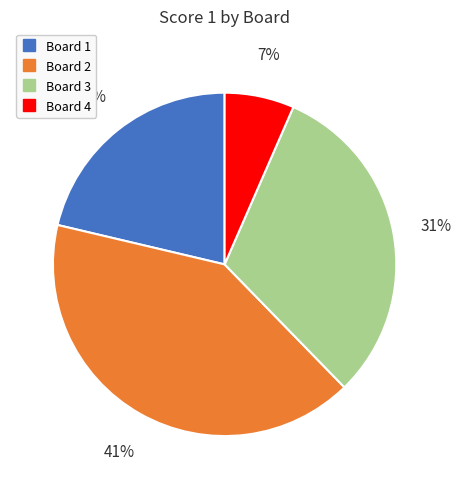

Is the sum of Board 1 and Board 4 greater than half?

No